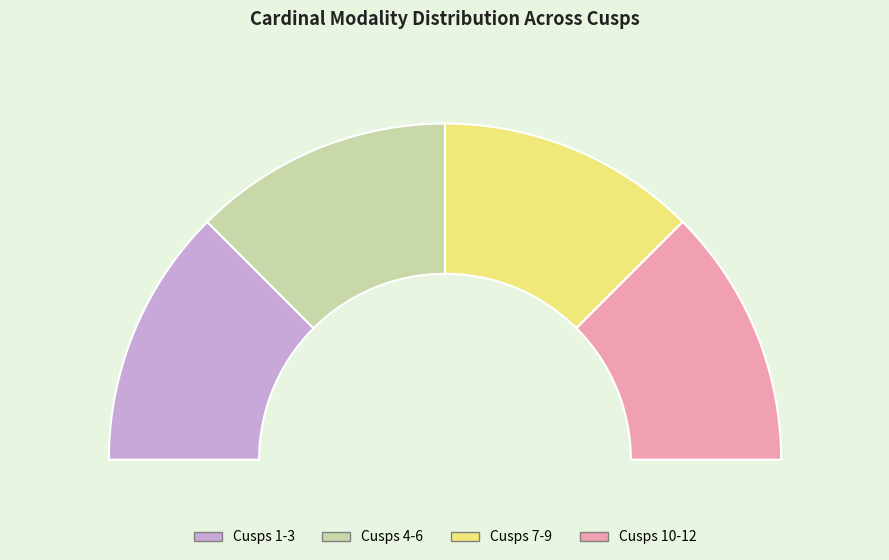

How much of the chart is everything except Cusp 11?

91.7%